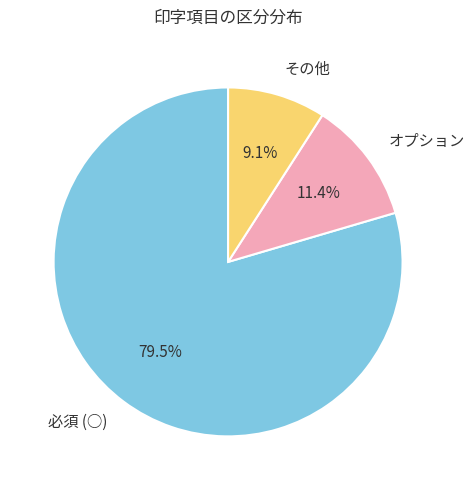

Count the number of slices in the pie.

3